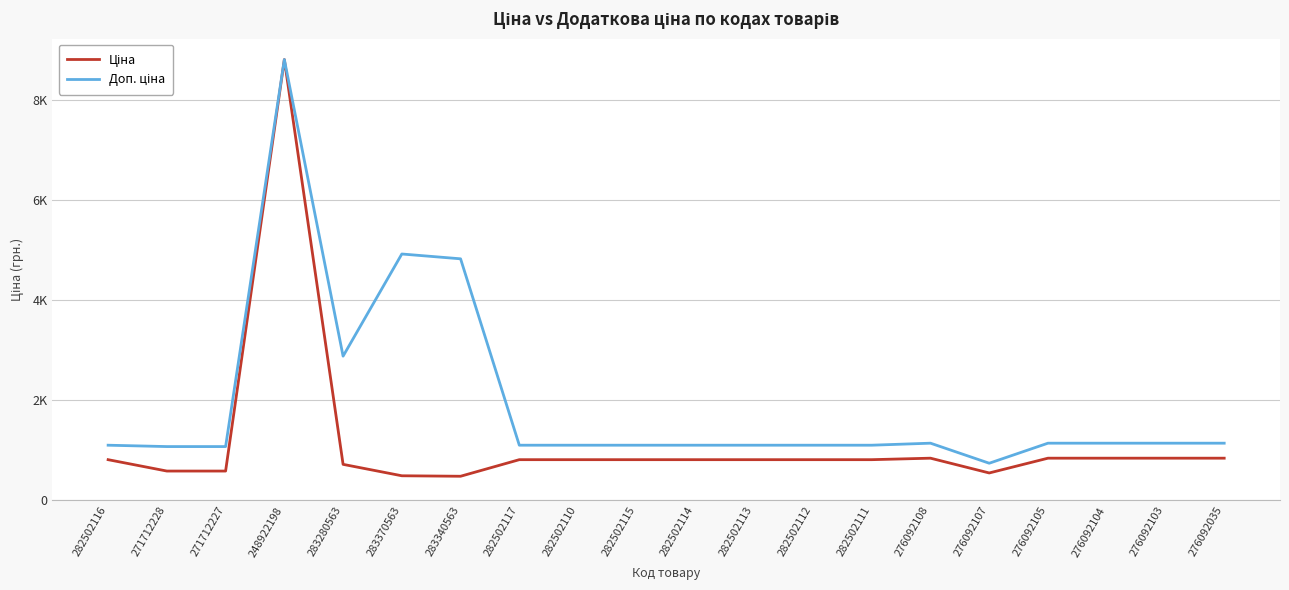

What is the total value across all series at 282502113?

1914.8